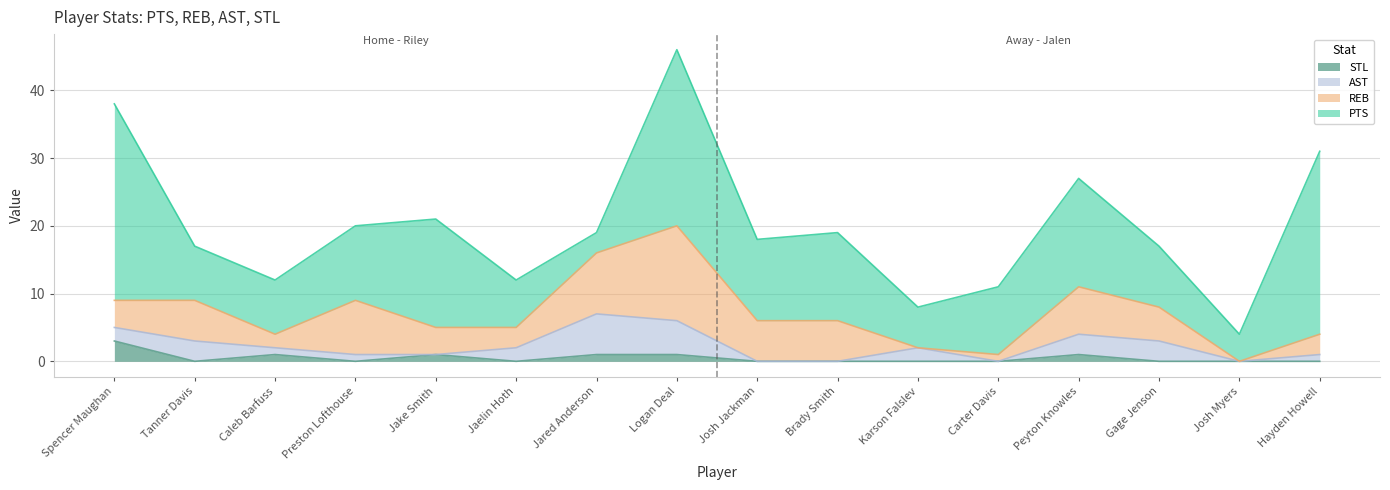

In REB, how many points are lower than both neighbors (excluding endpoints)?

4